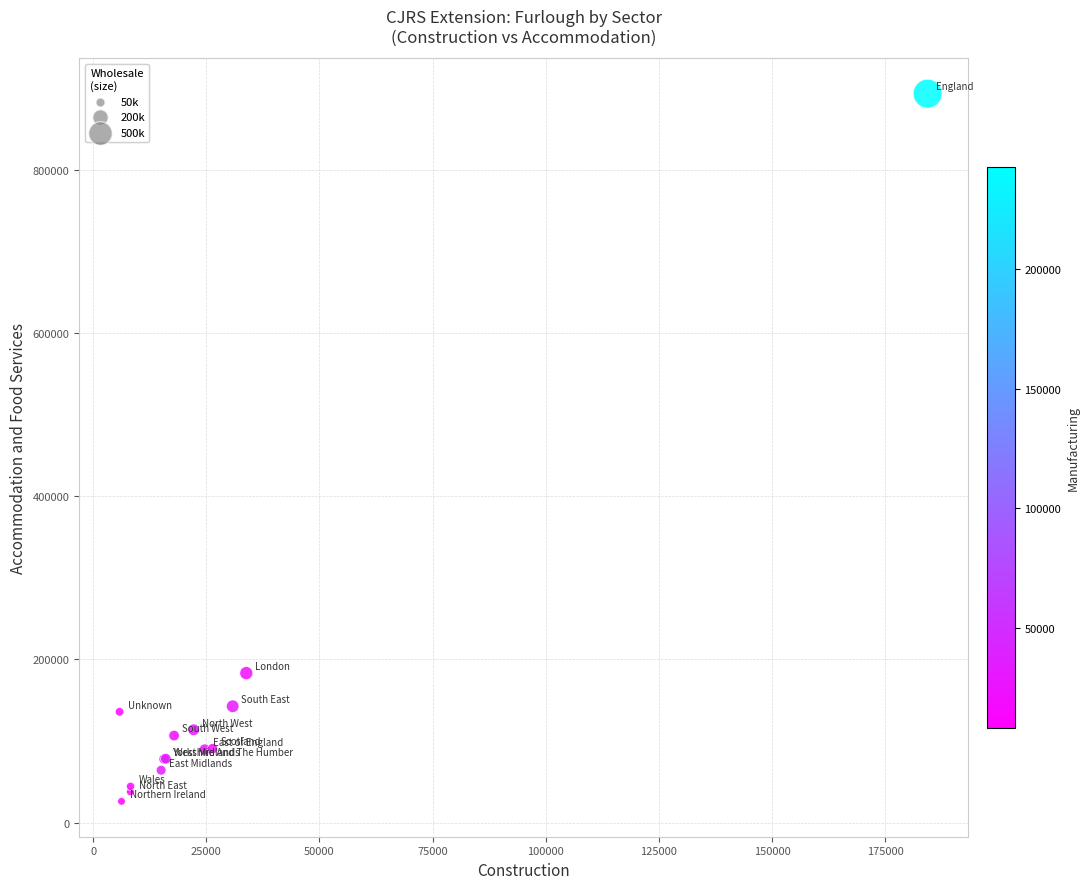

What Y value in the scatter plot is closest to 459905?

183230